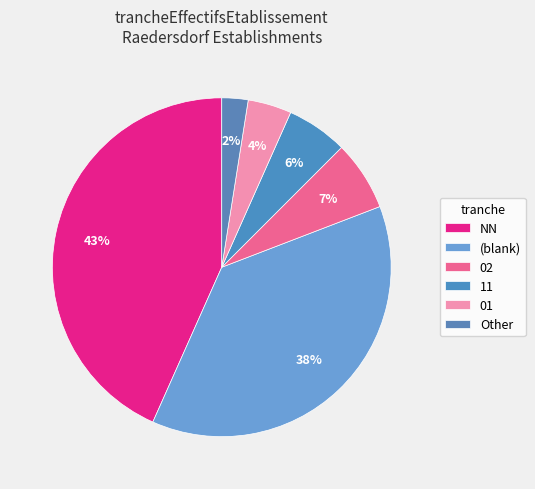

To the nearest percent, what is the difference between the 11 and 01 slice percentages?

2%